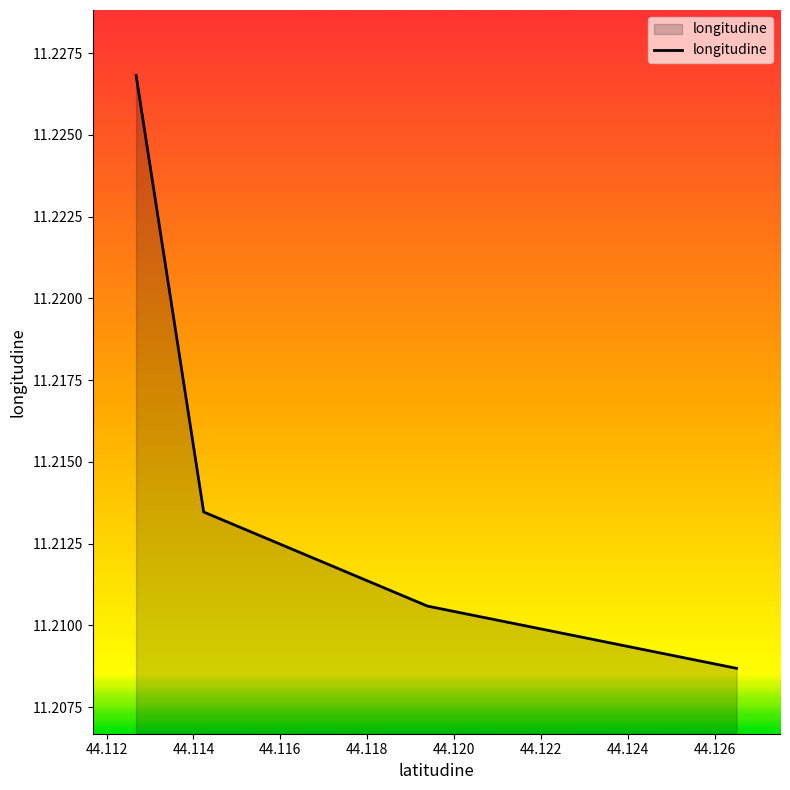

What is the sum of all values?

44.9